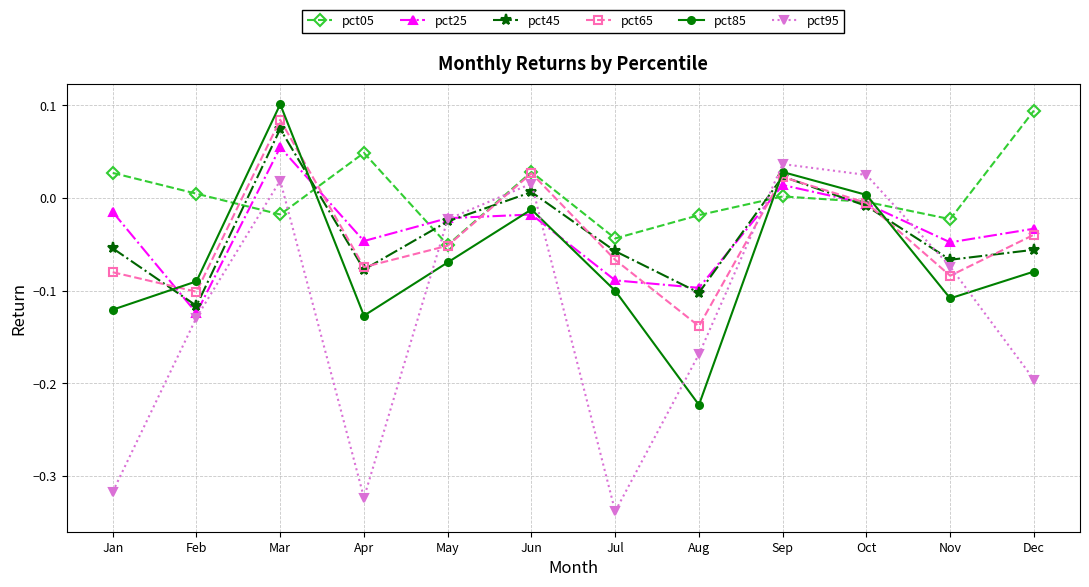

Is the value of pct25 at Sep greater than the value of pct45 at Mar?

No